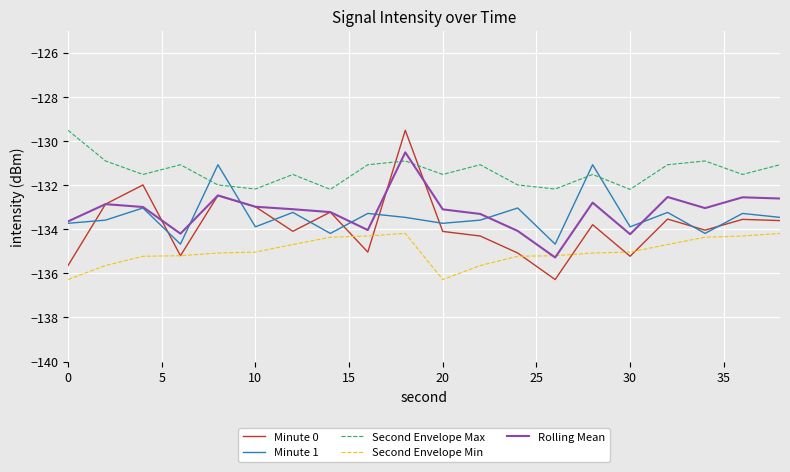

How many intersections are there between Minute 0 and Second Envelope Max?

2